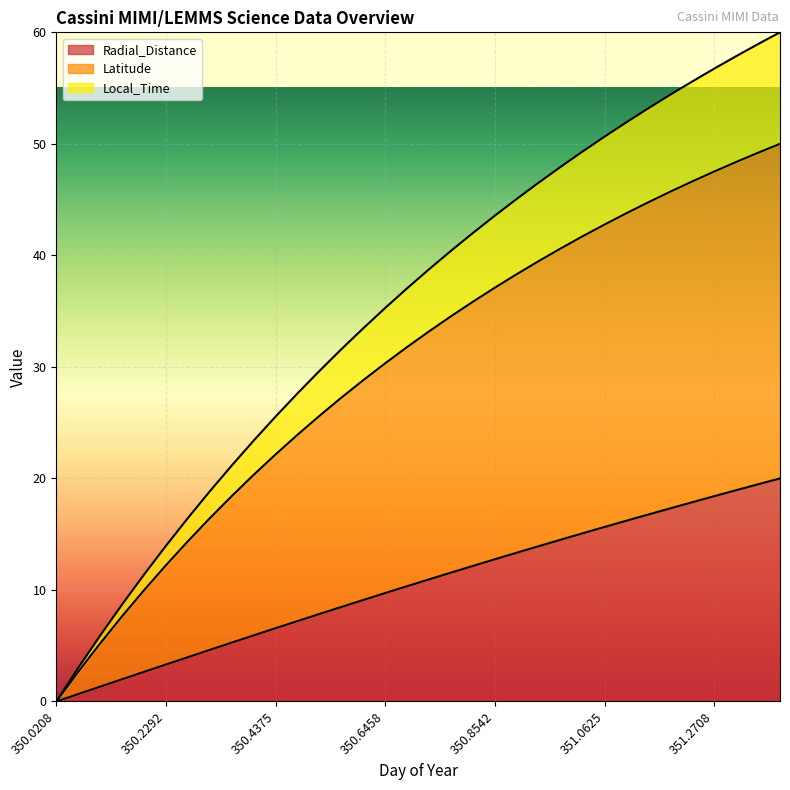

Where does the Latitude series first go above 33?

350.7292